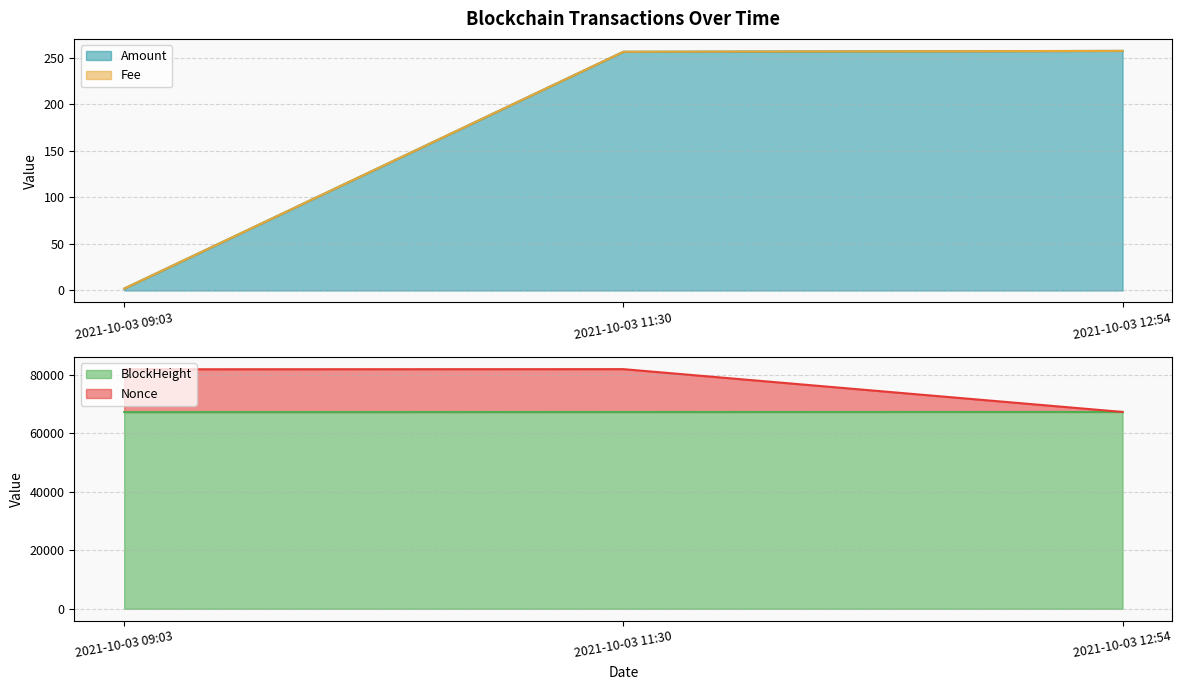

Is it true that Amount equals 256.2 at 2021-10-03 11:30?

True